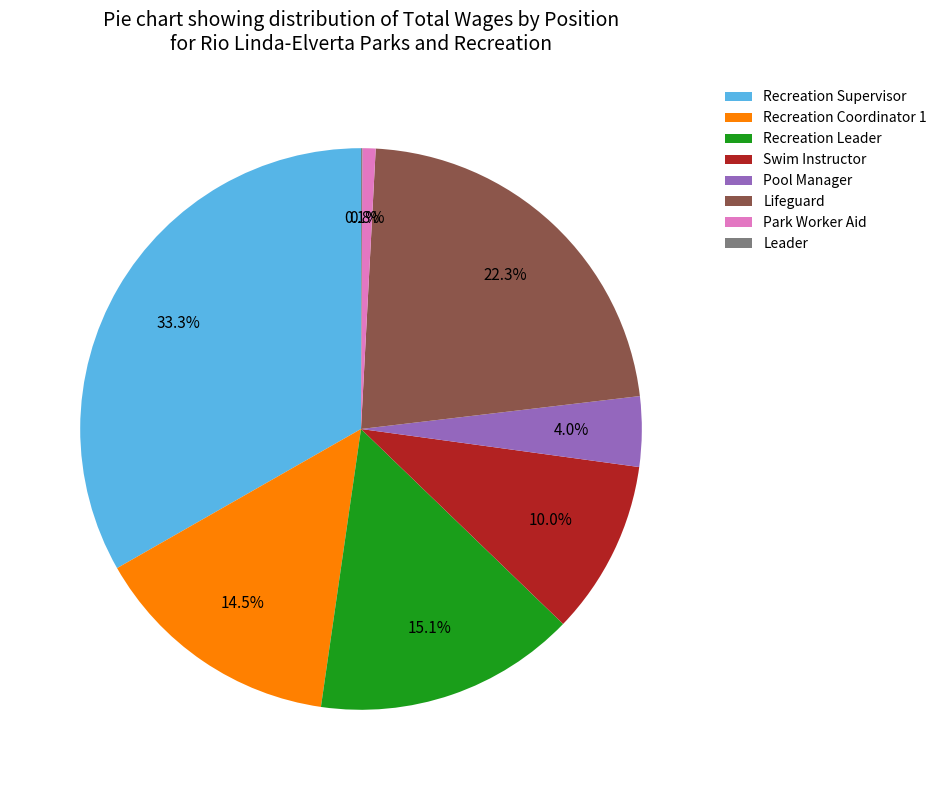

Which category has the biggest portion of the pie?

Recreation Supervisor